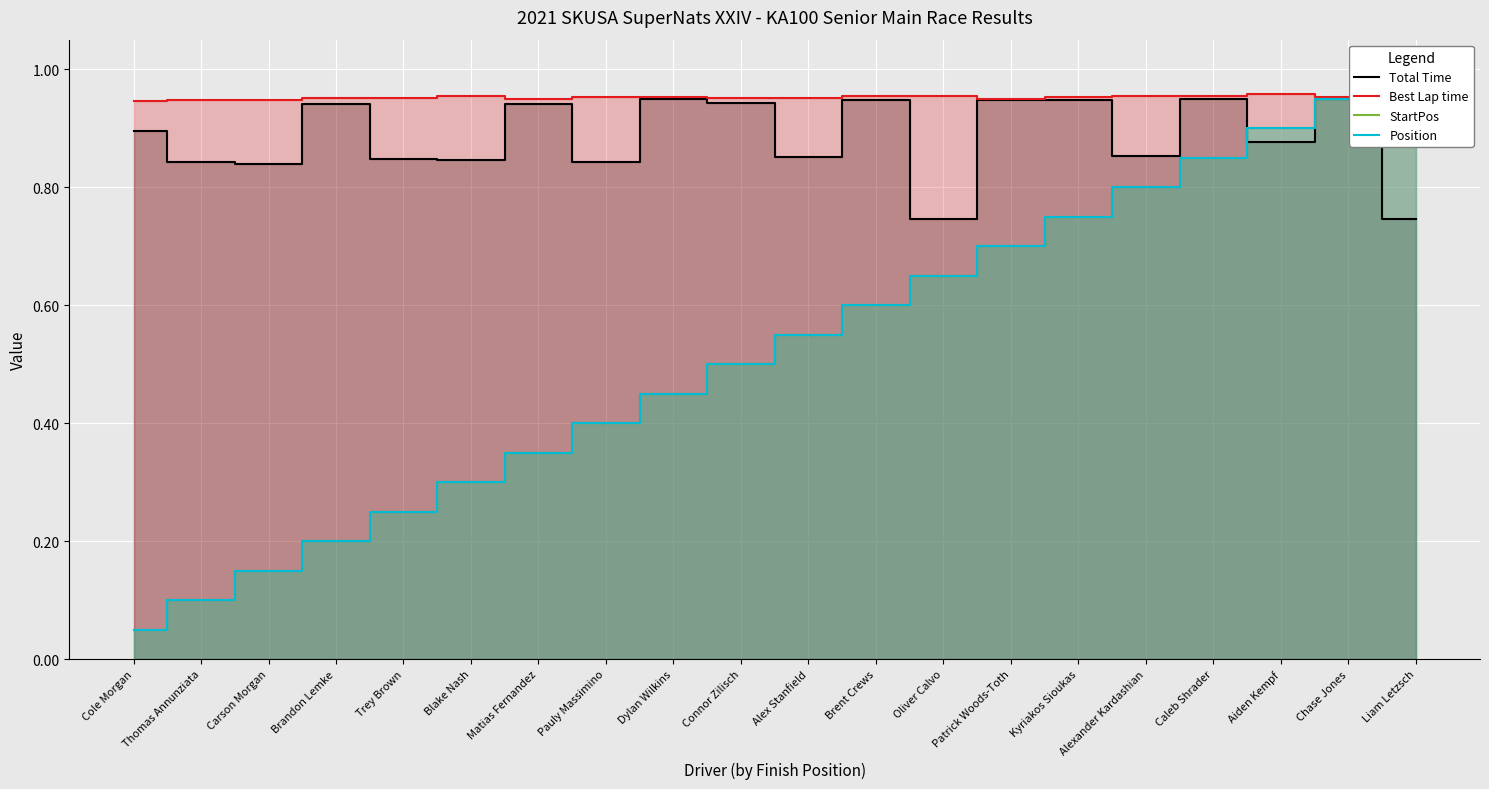

Reading left to right, transcribe all the data shown in this chart.

Total Time: Cole Morgan=0.9	Thomas Annunziata=0.8	Carson Morgan=0.8	Brandon Lemke=0.9	Trey Brown=0.8	Blake Nash=0.8	Matias Fernandez=0.9	Pauly Massimino=0.8	Dylan Wilkins=0.9	Connor Zilisch=0.9	Alex Stanfield=0.9	Brent Crews=0.9	Oliver Calvo=0.7	Patrick Woods-Toth=0.9	Kyriakos Sioukas=0.9	Alexander Kardashian=0.9	Caleb Shrader=0.9	Aiden Kempf=0.9	Chase Jones=1.0	Liam Letzsch=0.7
Best Lap time: Cole Morgan=0.9	Thomas Annunziata=0.9	Carson Morgan=0.9	Brandon Lemke=1.0	Trey Brown=1.0	Blake Nash=1.0	Matias Fernandez=1.0	Pauly Massimino=1.0	Dylan Wilkins=1.0	Connor Zilisch=1.0	Alex Stanfield=1.0	Brent Crews=1.0	Oliver Calvo=1.0	Patrick Woods-Toth=0.9	Kyriakos Sioukas=1.0	Alexander Kardashian=1.0	Caleb Shrader=1.0	Aiden Kempf=1.0	Chase Jones=1.0	Liam Letzsch=1.0
StartPos: Cole Morgan=0.1	Thomas Annunziata=0.1	Carson Morgan=0.1	Brandon Lemke=0.2	Trey Brown=0.2	Blake Nash=0.3	Matias Fernandez=0.3	Pauly Massimino=0.4	Dylan Wilkins=0.5	Connor Zilisch=0.5	Alex Stanfield=0.6	Brent Crews=0.6	Oliver Calvo=0.7	Patrick Woods-Toth=0.7	Kyriakos Sioukas=0.8	Alexander Kardashian=0.8	Caleb Shrader=0.8	Aiden Kempf=0.9	Chase Jones=0.9	Liam Letzsch=1.0
Position: Cole Morgan=0.1	Thomas Annunziata=0.1	Carson Morgan=0.1	Brandon Lemke=0.2	Trey Brown=0.2	Blake Nash=0.3	Matias Fernandez=0.3	Pauly Massimino=0.4	Dylan Wilkins=0.5	Connor Zilisch=0.5	Alex Stanfield=0.6	Brent Crews=0.6	Oliver Calvo=0.7	Patrick Woods-Toth=0.7	Kyriakos Sioukas=0.8	Alexander Kardashian=0.8	Caleb Shrader=0.8	Aiden Kempf=0.9	Chase Jones=0.9	Liam Letzsch=1.0